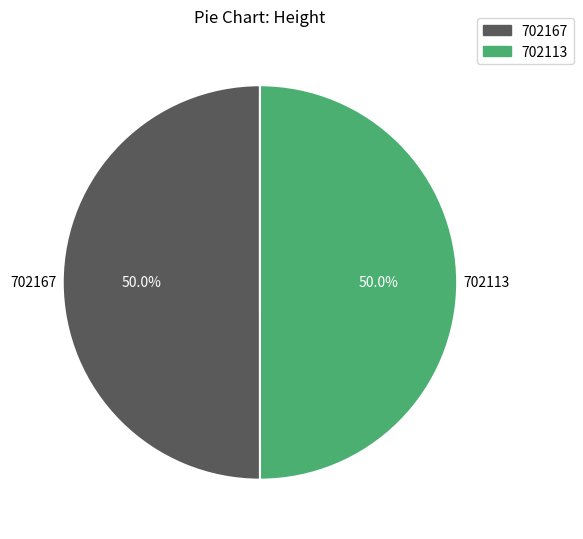

Approximately how many times larger is the value at 702167 compared to 702113?

1.0